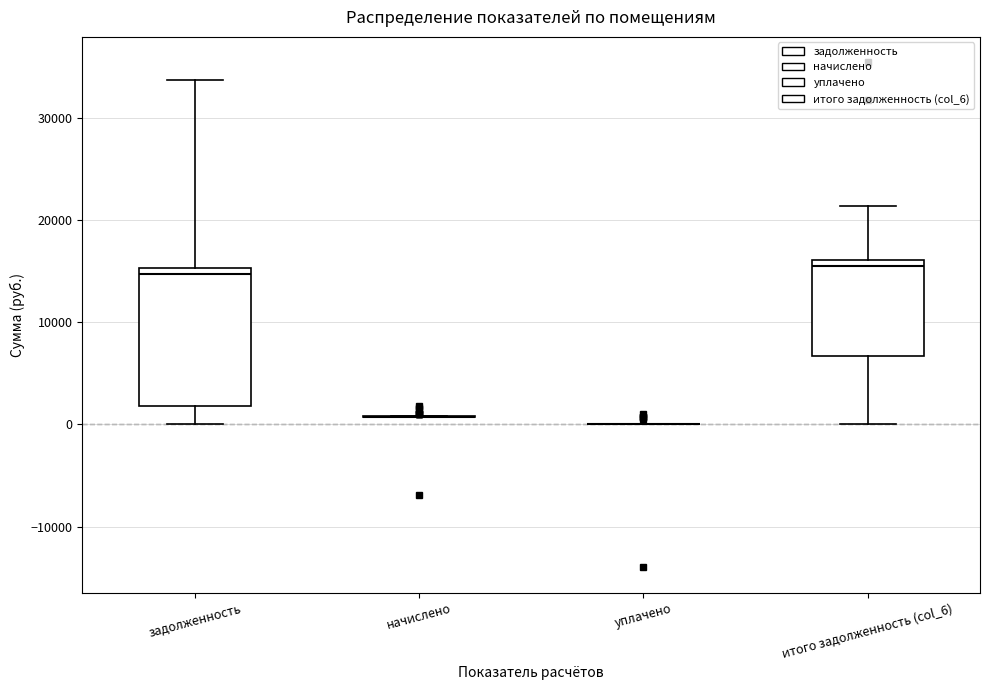

Comparing the boxes themselves (not the whiskers), which one is the tallest?

задолженность